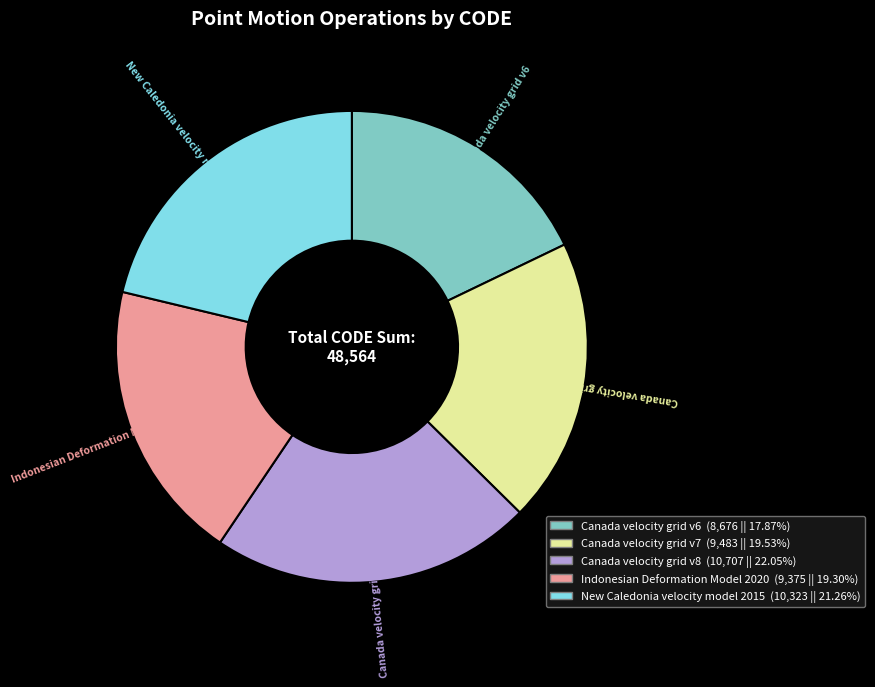

The Canada velocity grid v7 slice represents 34% of the pie. True or false?

False